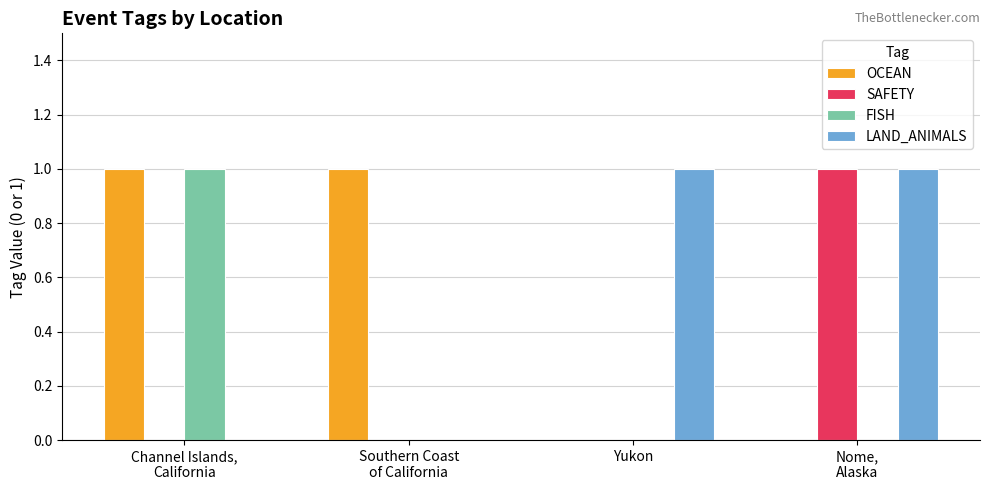

Is it true that SAFETY equals 0 at Yukon?

True